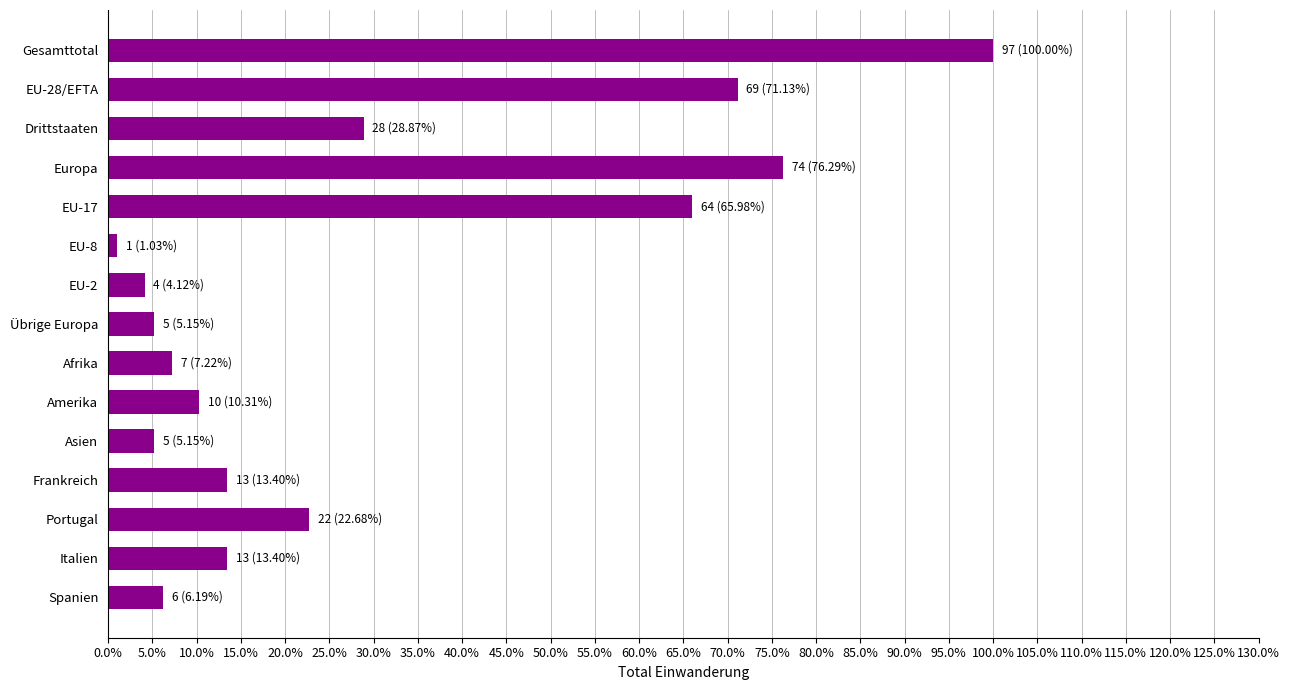

What is the smallest value displayed?

1